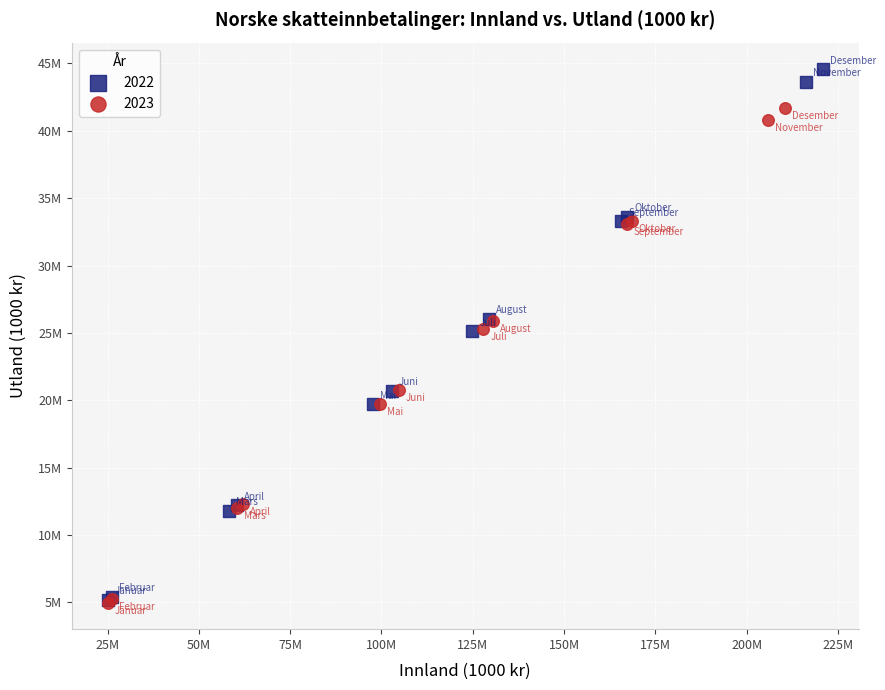

What are all the series names shown in the legend?

2022, 2023